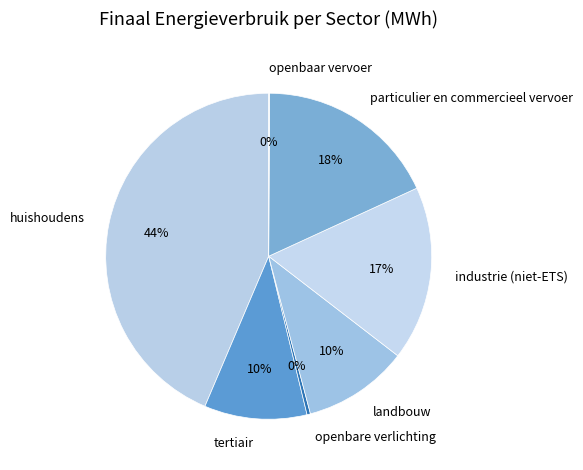

Which has a higher value, huishoudens or landbouw?

huishoudens